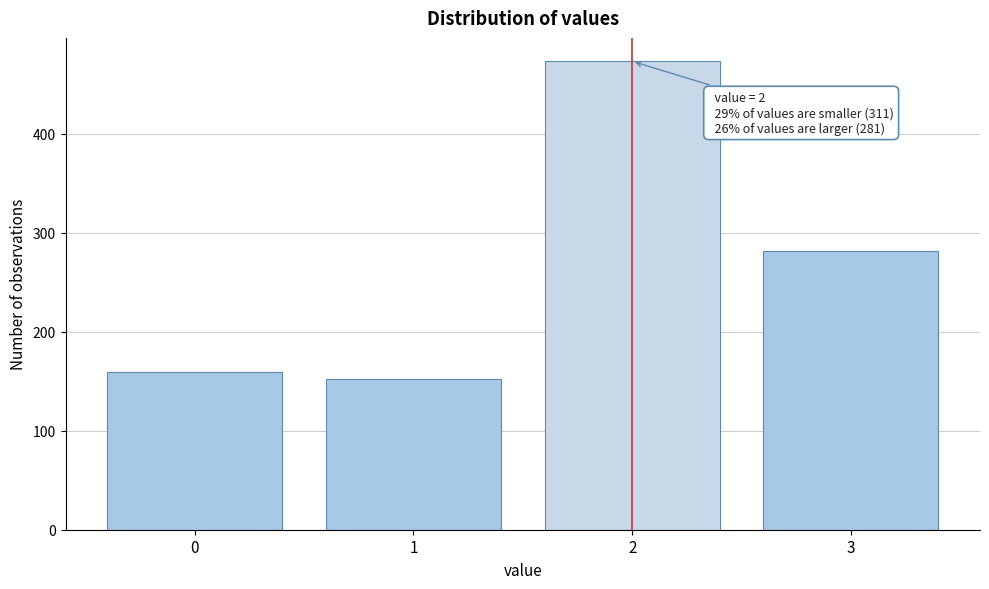

Reading left to right, list all the values displayed in this chart.

0=159	1=152	2=473	3=281